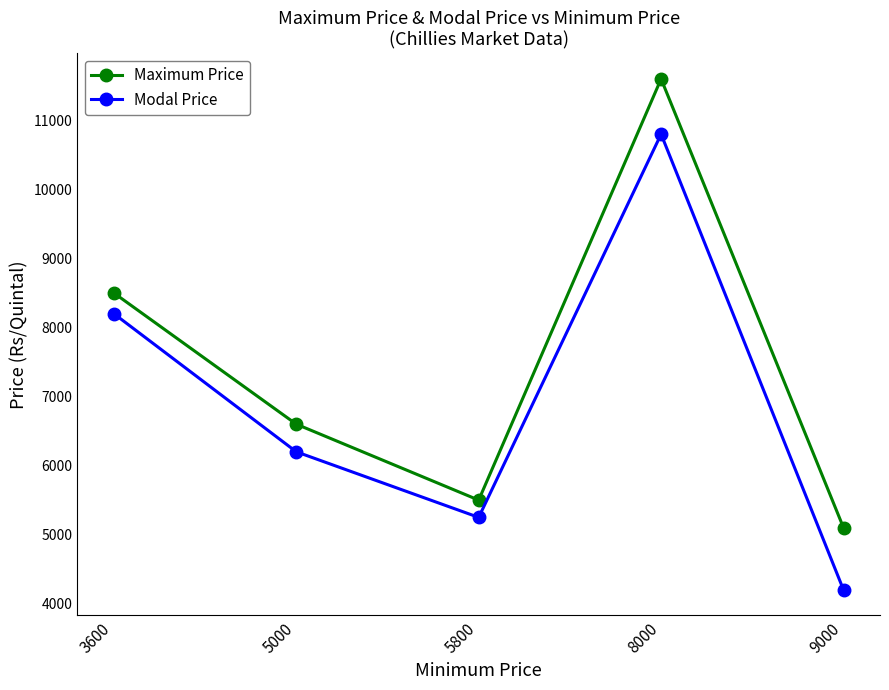

What is the greatest value displayed?

11600